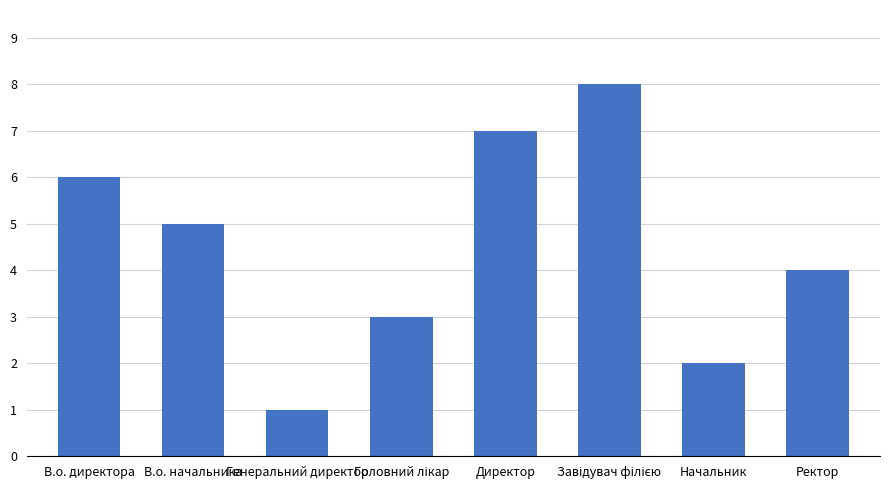

The value at В.о. начальника is 3. True or false?

False